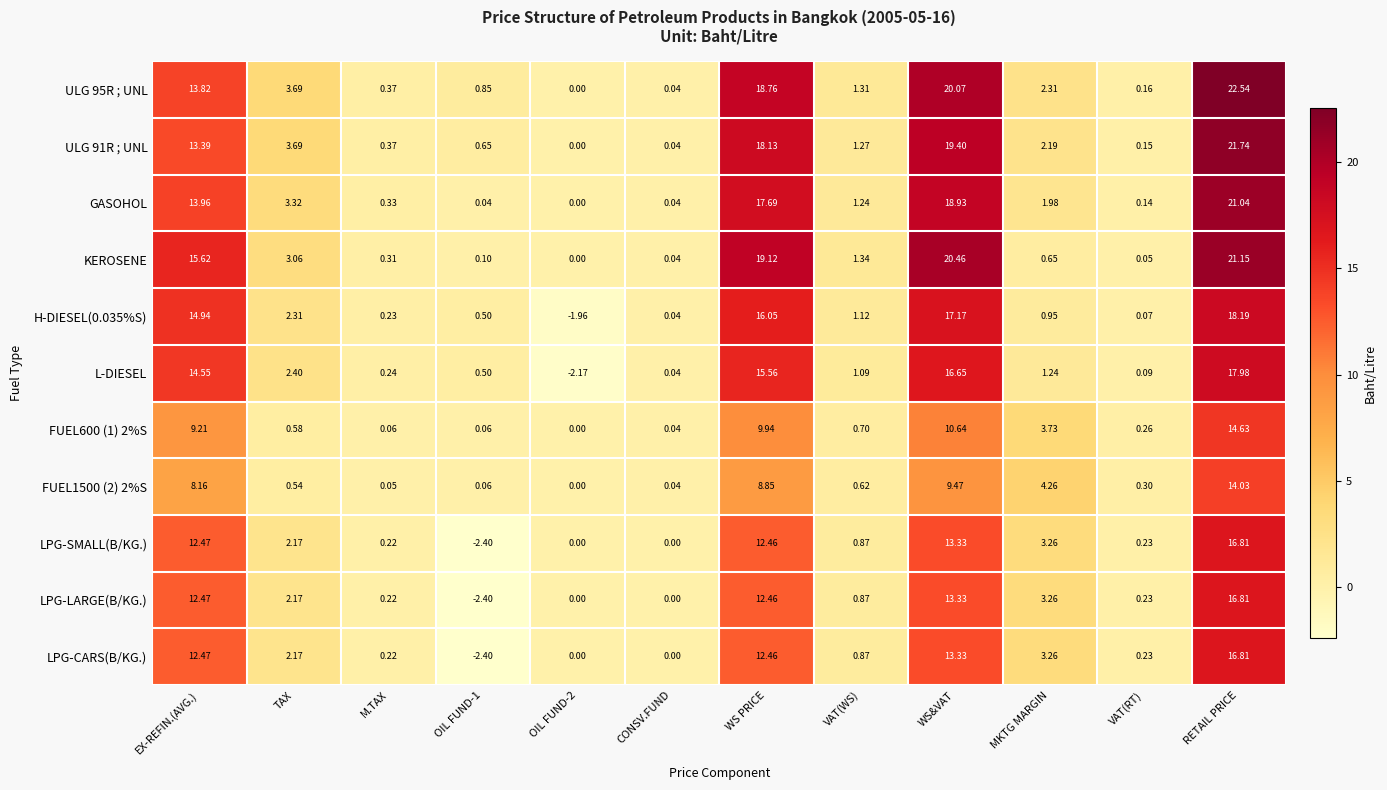

At how many categories does at least one series exceed 11?

4